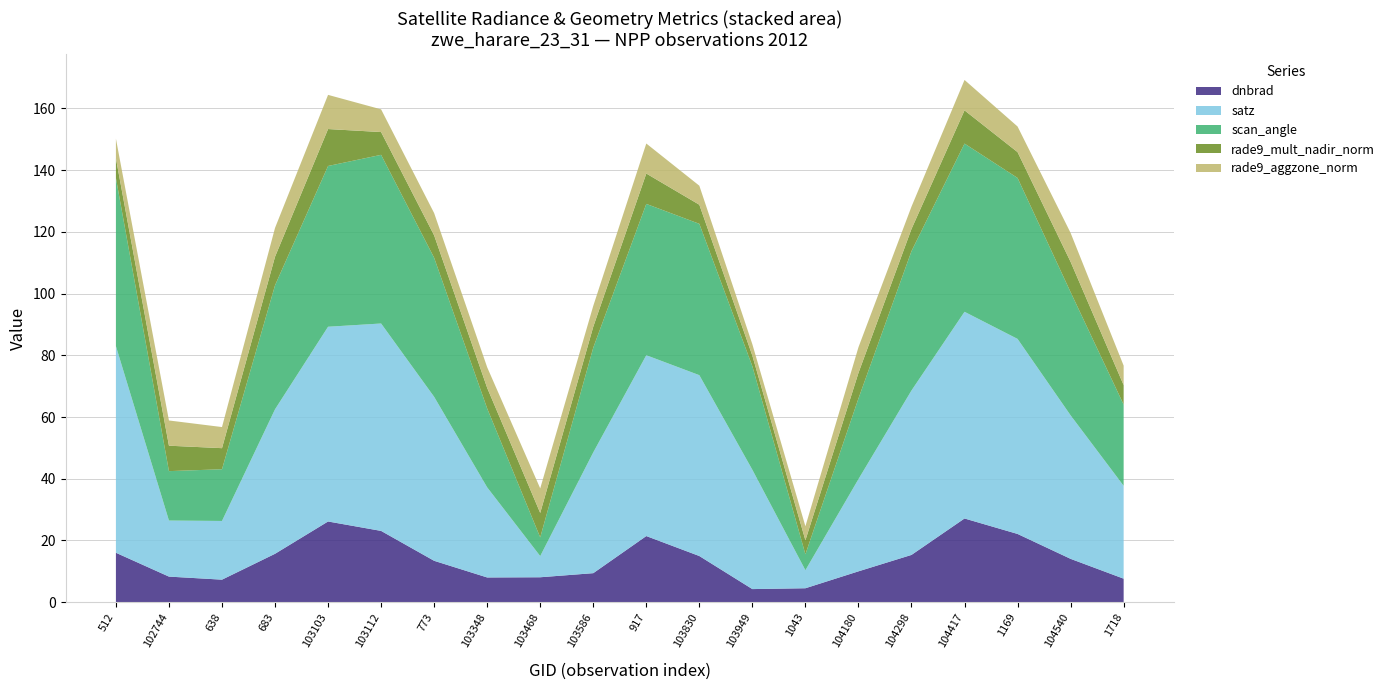

What is the total value across all series at 104417?

169.2